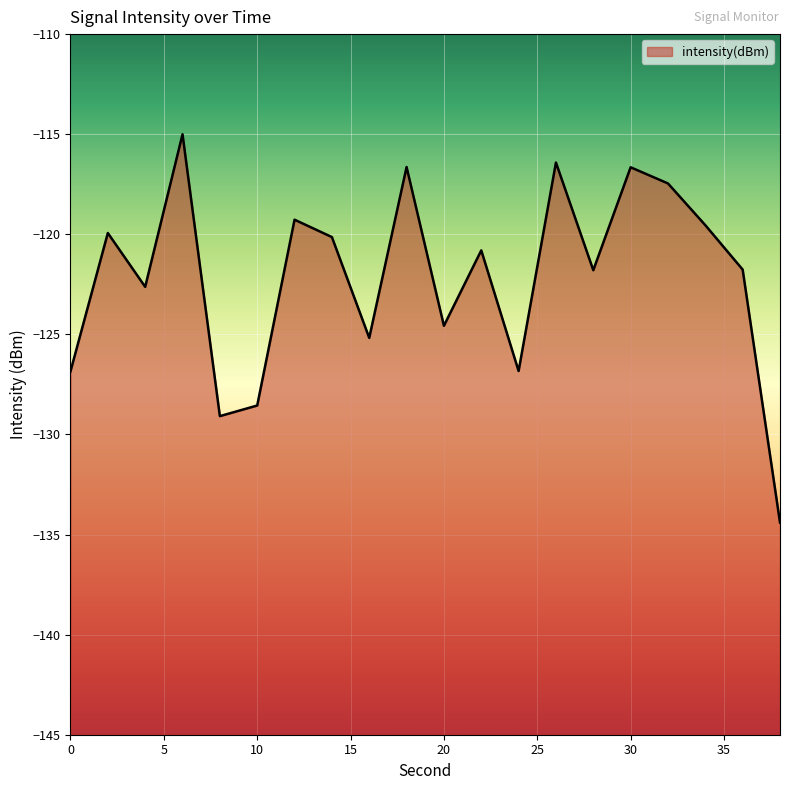

Between 36 and 26, which is larger?

26